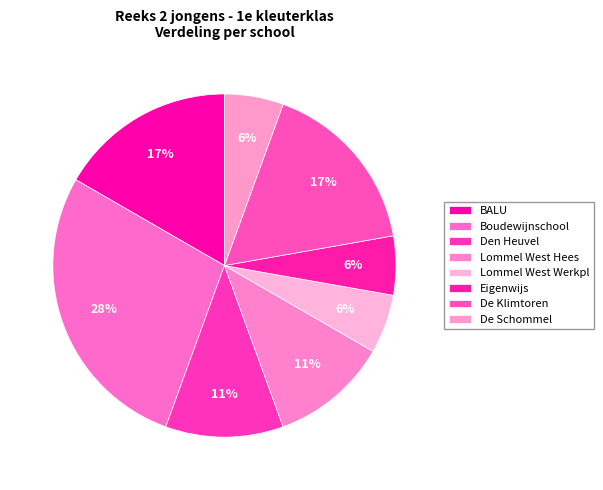

Is there any slice that represents more than half of the pie?

No